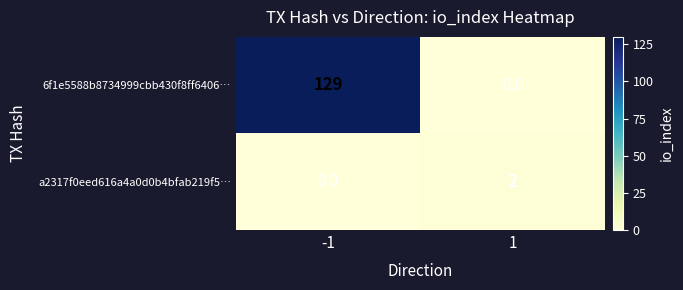

How many values in 6f1e5588b8734999cbb430f8ff6406… are above zero?

1